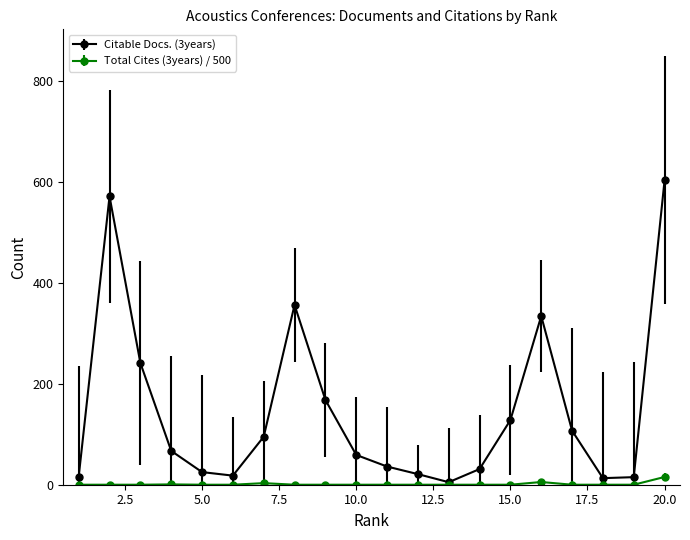

Which series has the largest range (max minus min)?

Citable Docs. (3years)